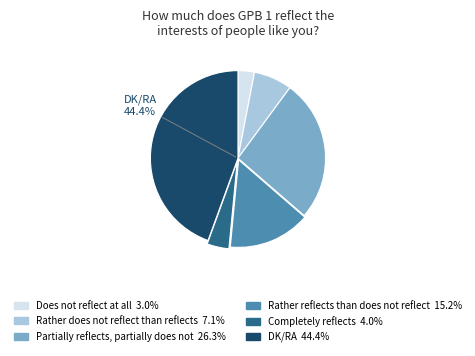

Combined, what portion of the pie is Rather reflects than does not reflect and Completely reflects?

19.2%